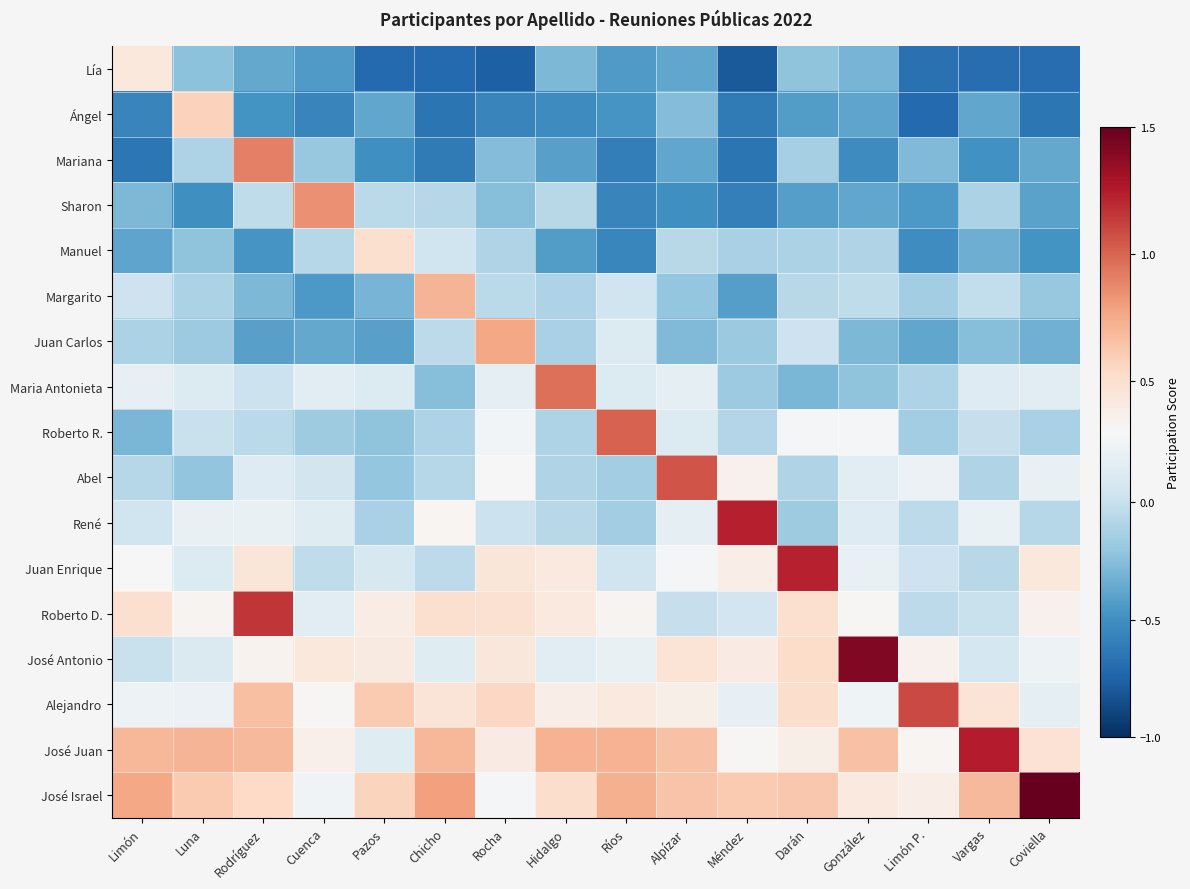

Between Hidalgo and González, which is larger?

Hidalgo